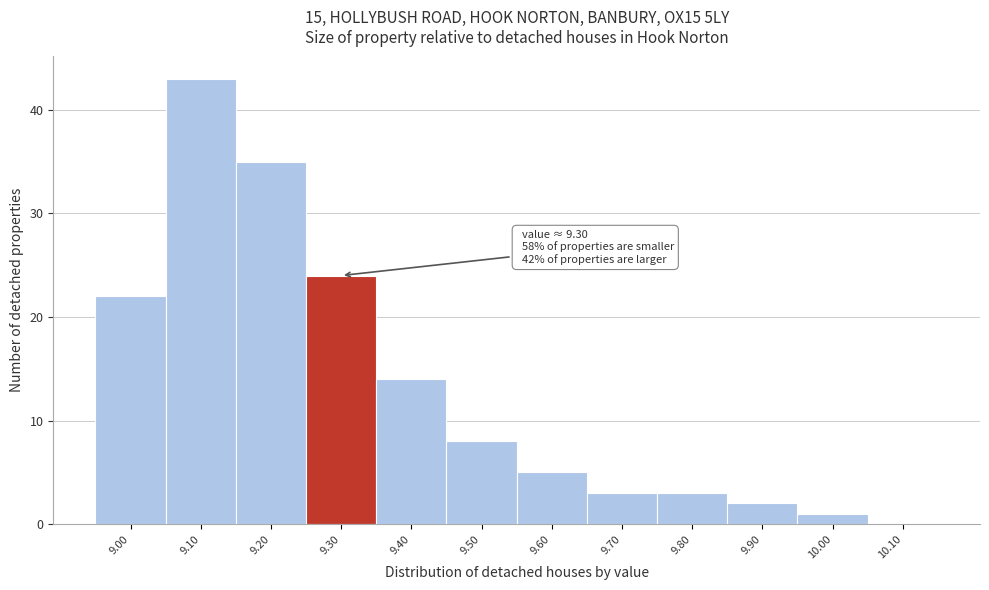

Which range on the x-axis has the tallest bar?

9.05 to 9.15